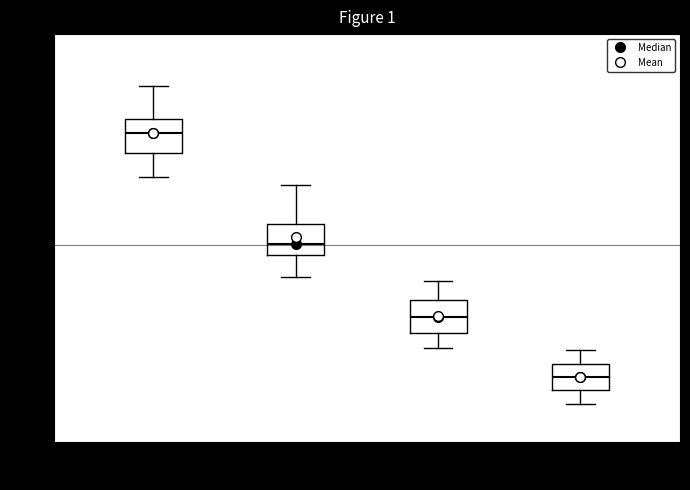

Which box's median line is the highest?

00:00-05:59